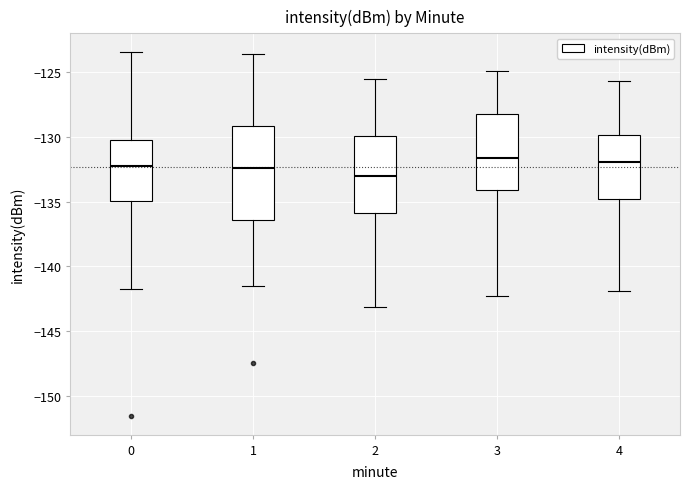

Comparing the boxes themselves (not the whiskers), which one is the tallest?

1